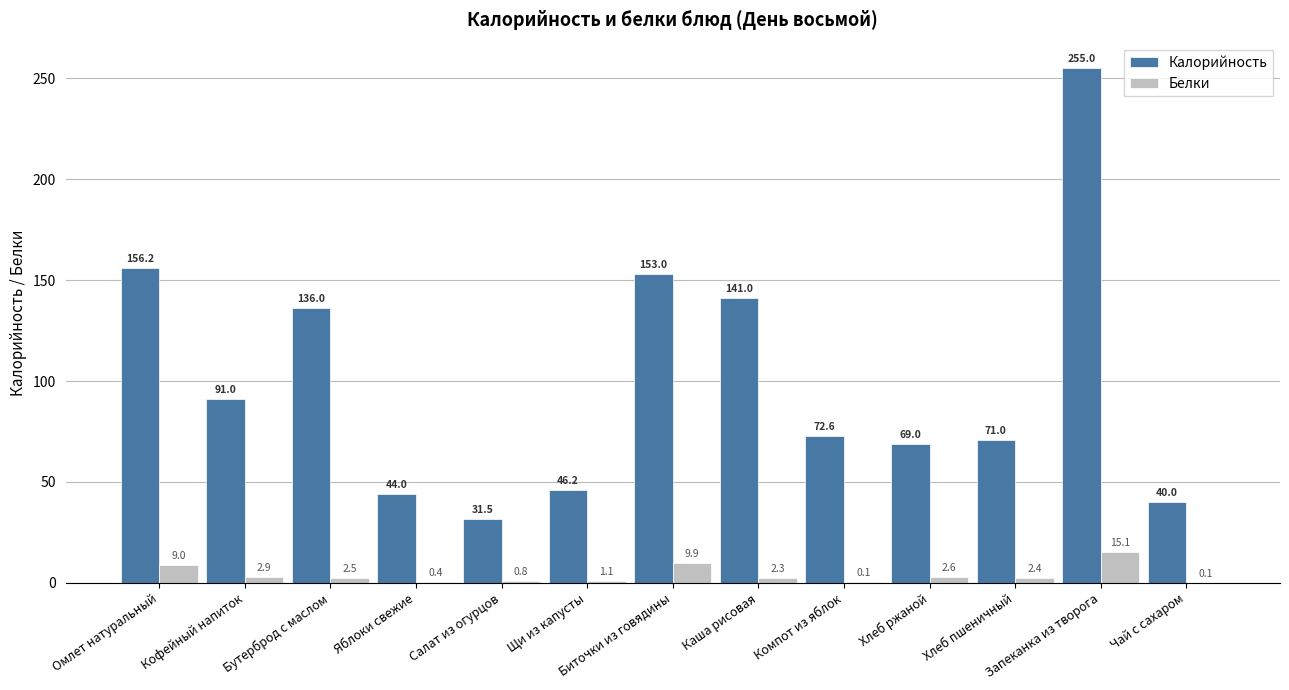

Which series has the largest total across all categories?

Калорийность